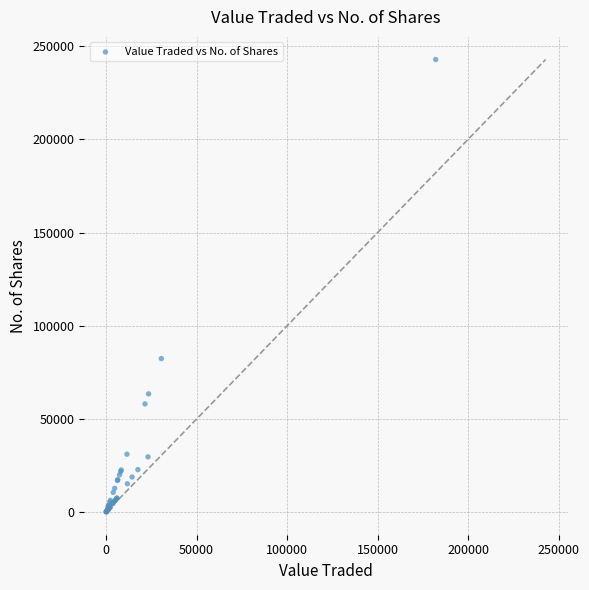

What Y value in the scatter plot is closest to 121462?

82434